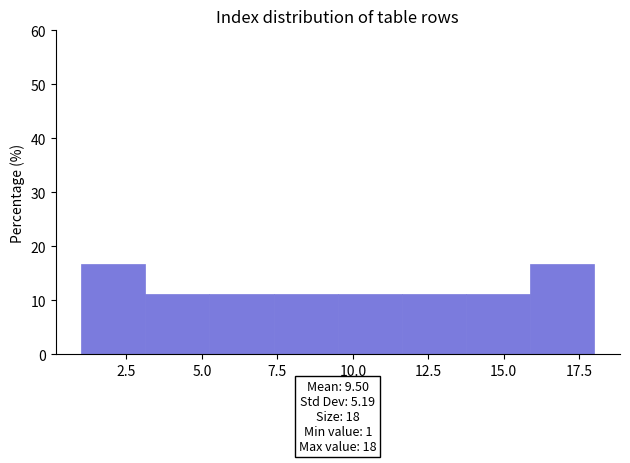

Reading left to right, transcribe this chart: for each bar, give the range it covers on the x-axis and its height. Neither the bar edges nor the heights are printed on the chart, so give them approximately, as read against the axes.

1.0 to 3.0: 17
3.0 to 5.5: 11
5.5 to 7.5: 11
7.5 to 9.5: 11
9.5 to 11.5: 11
11.5 to 14.0: 11
14.0 to 16.0: 11
16.0 to 18.0: 17